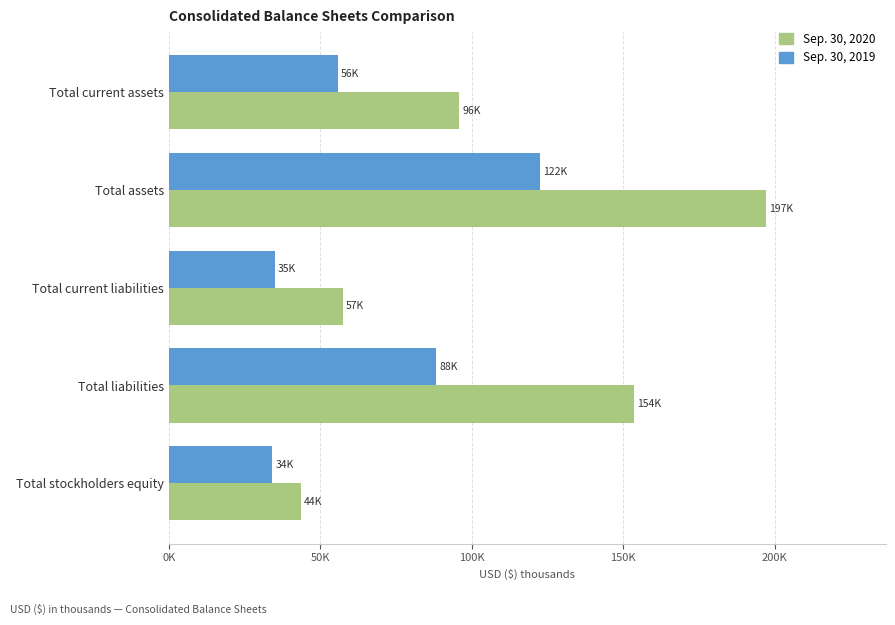

What are all the series names shown in the legend?

Sep. 30, 2020, Sep. 30, 2019